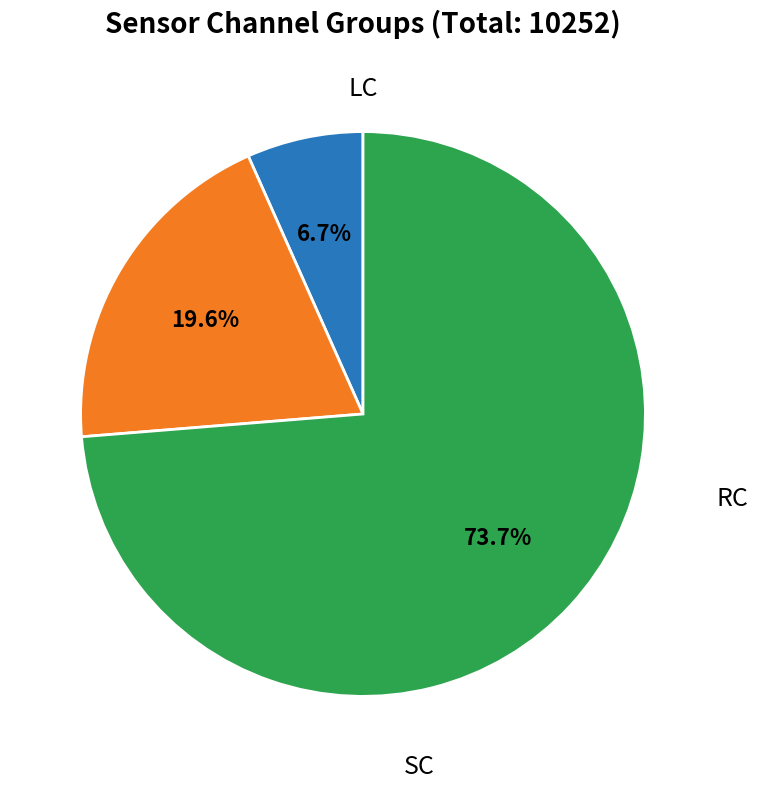

Is there any slice that represents more than half of the pie?

Yes